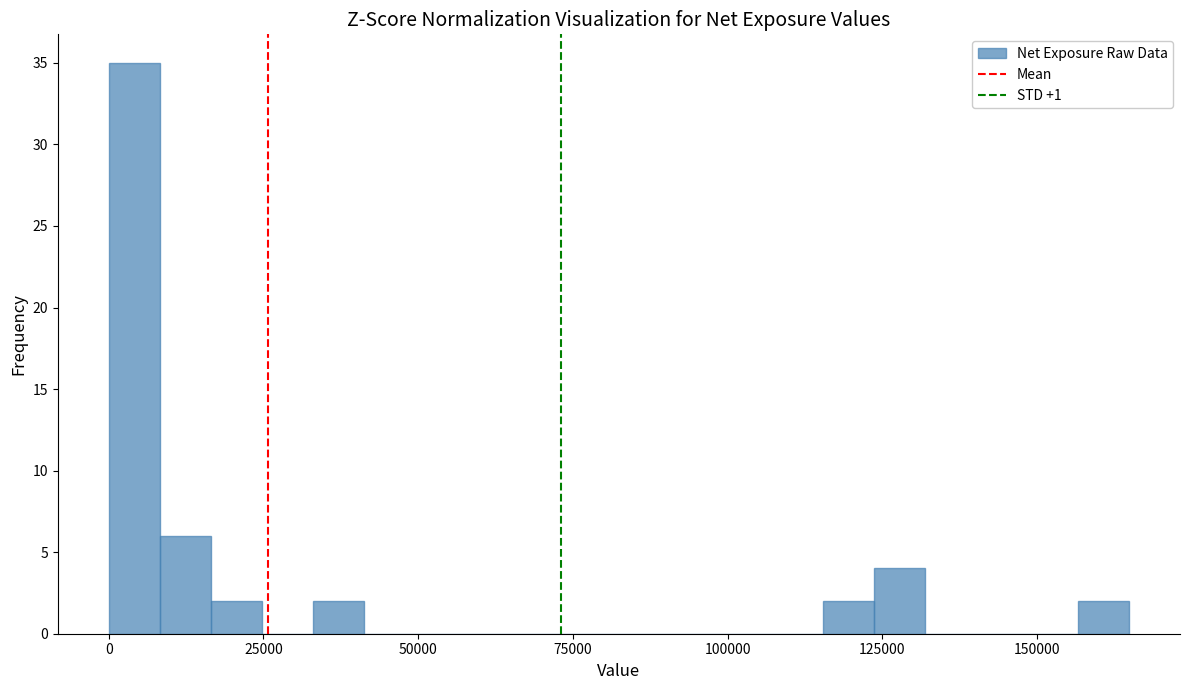

Around what value on the x-axis is the tallest bar? Give the approximate position of its centre, as read against the axis.

5000